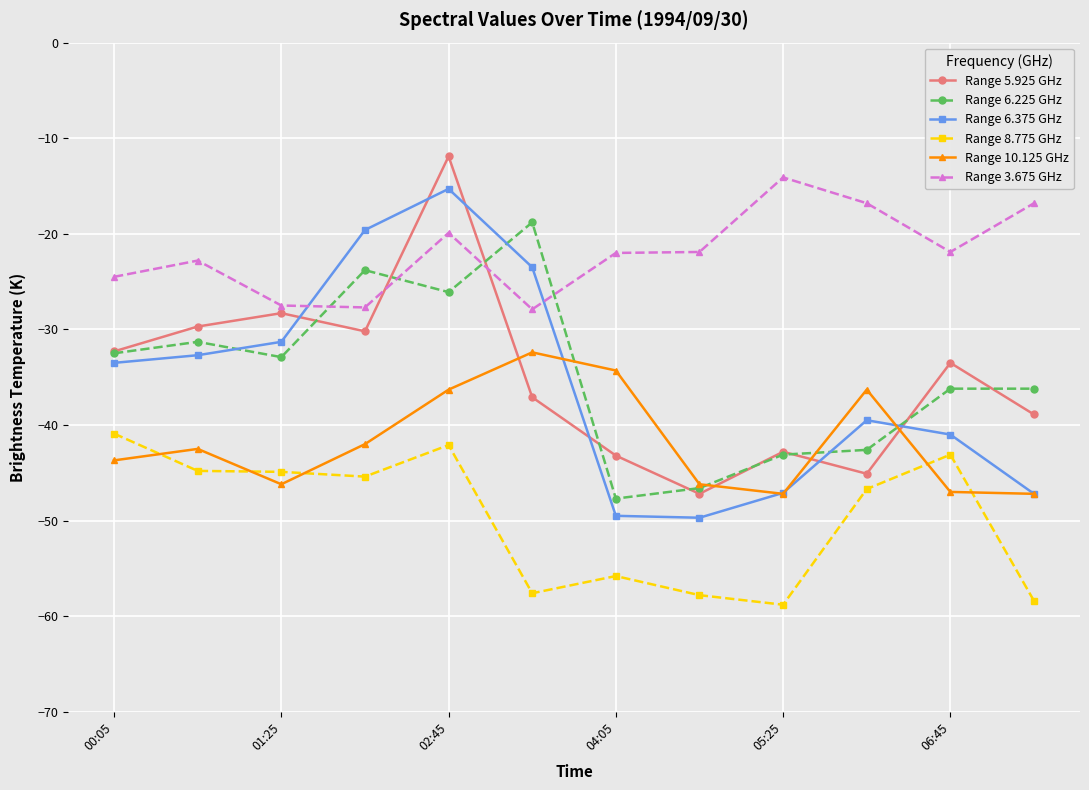

What is the value of the Range 5.925 GHz point at the 9th from the left?

-42.8